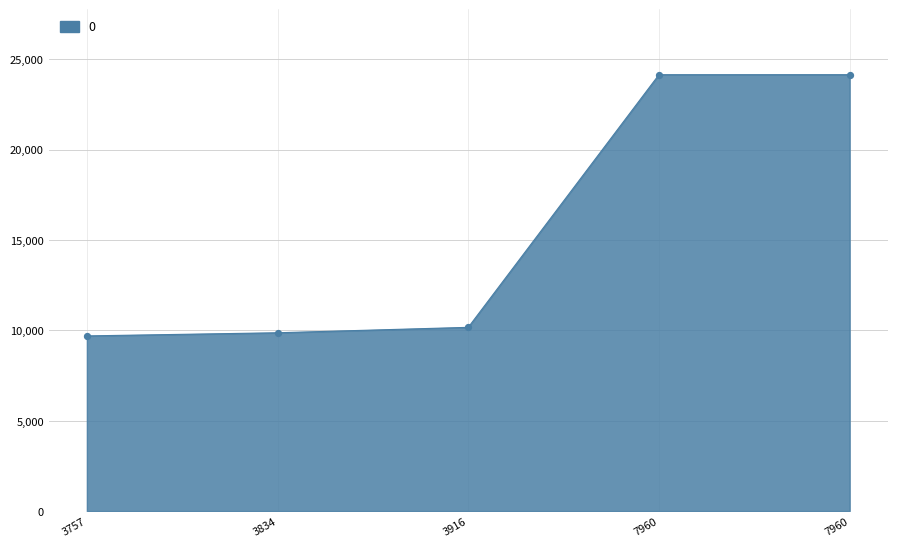

What is the change in value from 3916 to 7960?

+13976